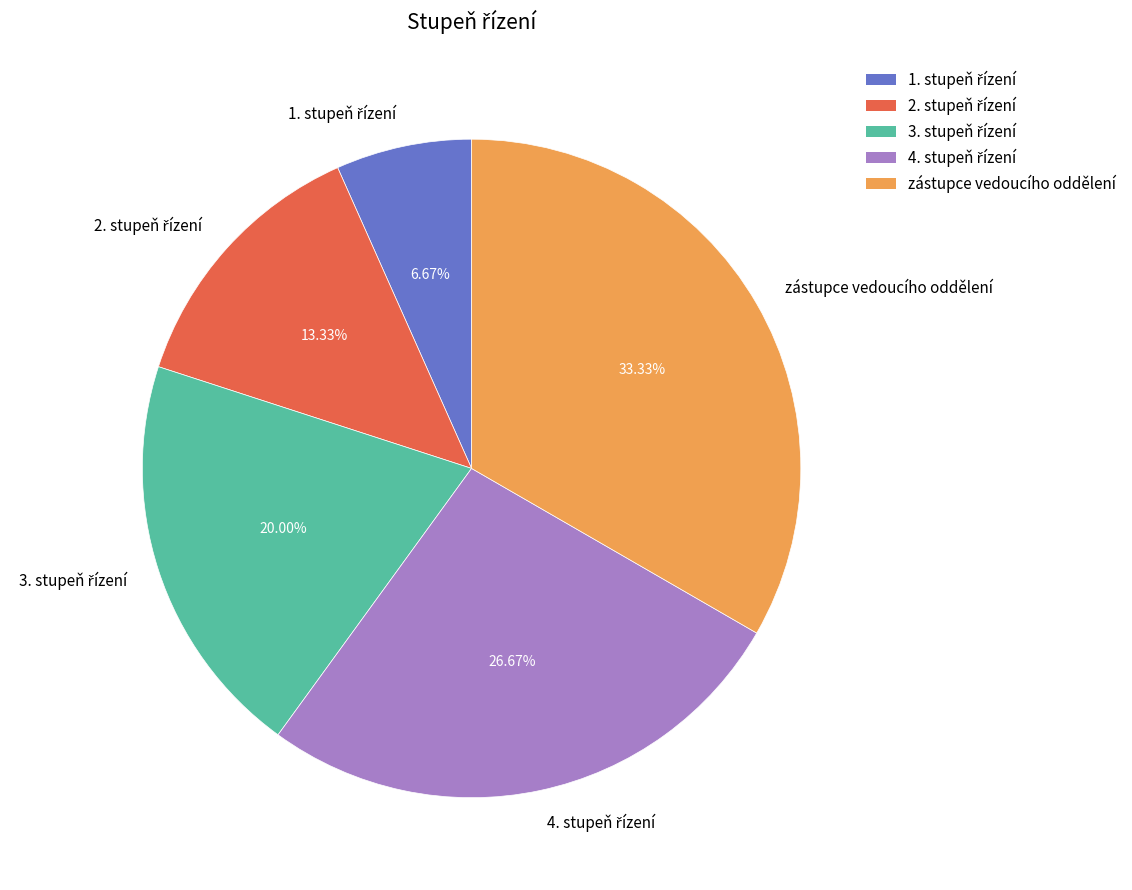

What is the largest slice in the pie chart?

zástupce vedoucího oddělení